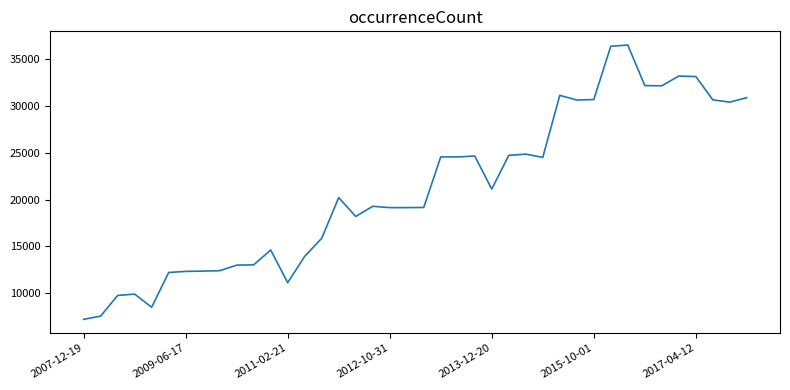

What is the difference between the maximum and minimum values?

29326